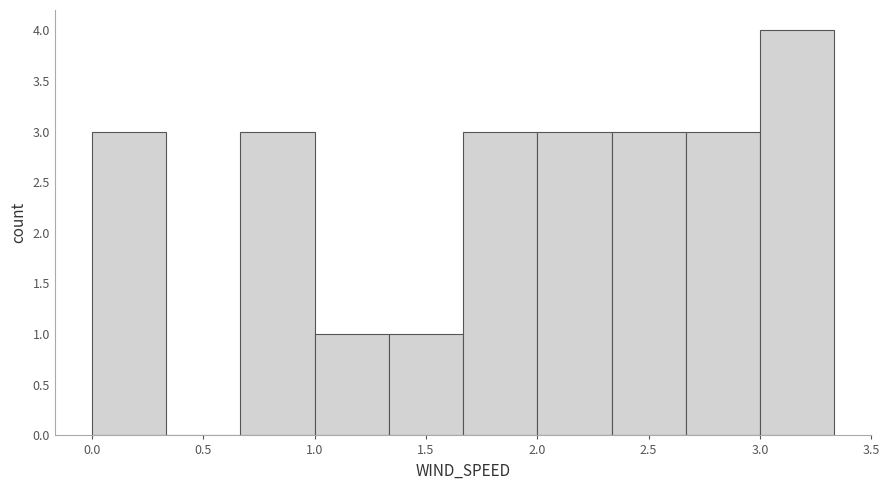

How tall is the bar that spans 0.00 to 0.35 on the x-axis? Neither the bar edges nor the heights are printed on the chart, so give them approximately, as read against the axes.

3